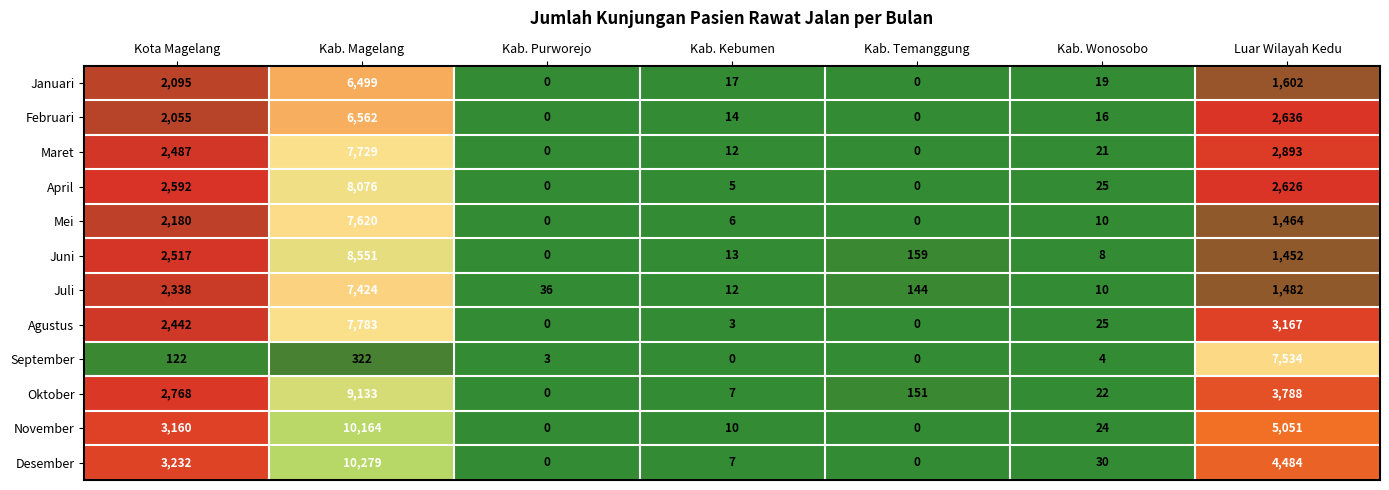

What is the difference between the highest and lowest values at Kab. Wonosobo?

26